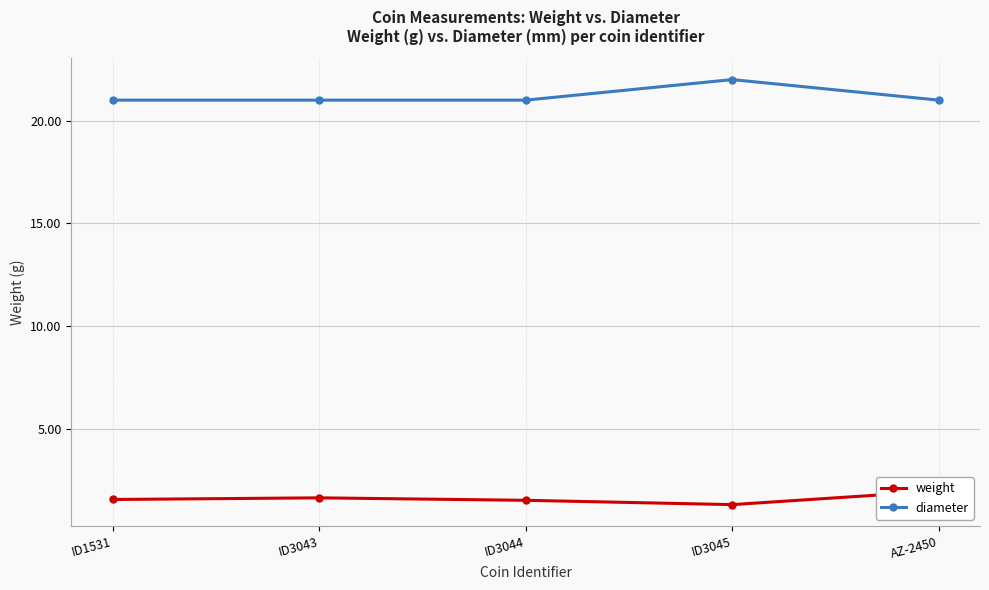

What are all the series names shown in the legend?

weight, diameter